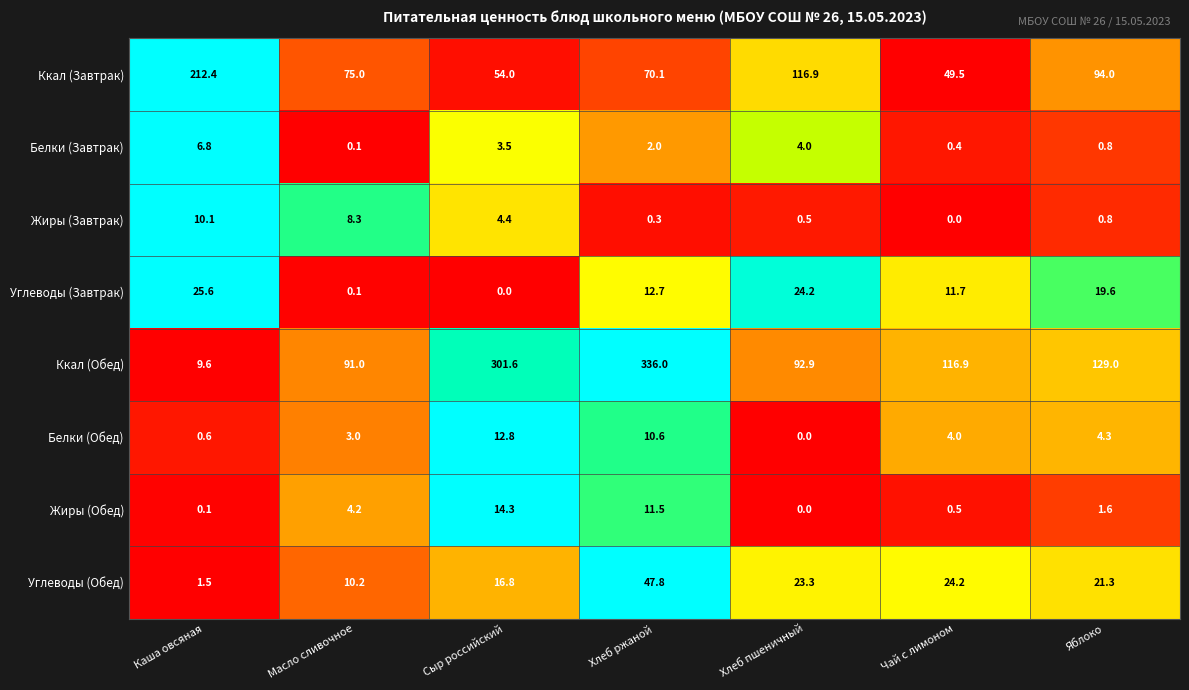

Is it true that Белки (Завтрак) equals 4.0 at Хлеб пшеничный?

True